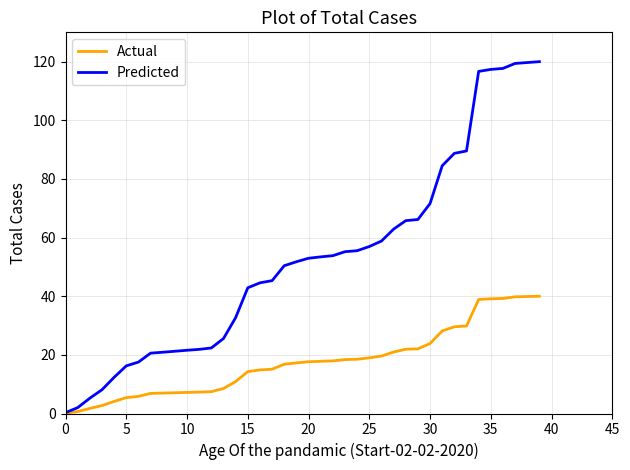

Rank the series by their maximum value, from highest to lowest.

Predicted, Actual